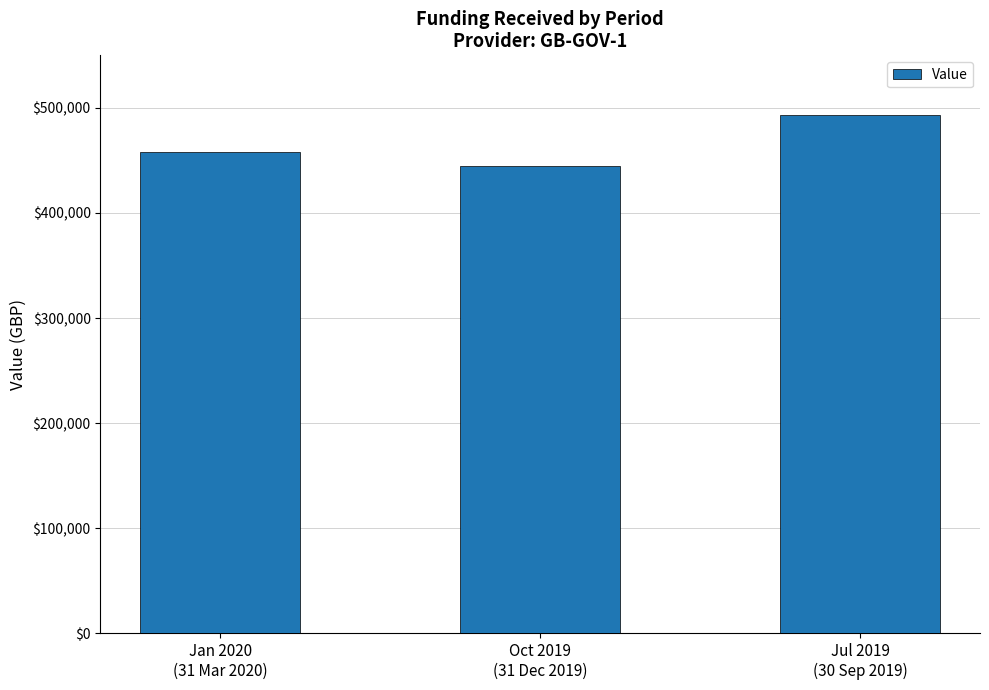

Is it true that the value at Oct 2019
(31 Dec 2019) is 444733.1?

True